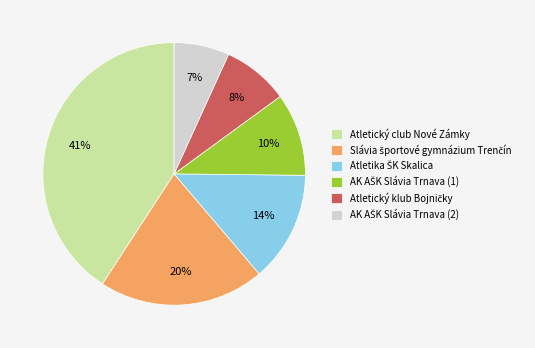

The Atletický club Nové Zámky slice represents 29% of the pie. True or false?

False